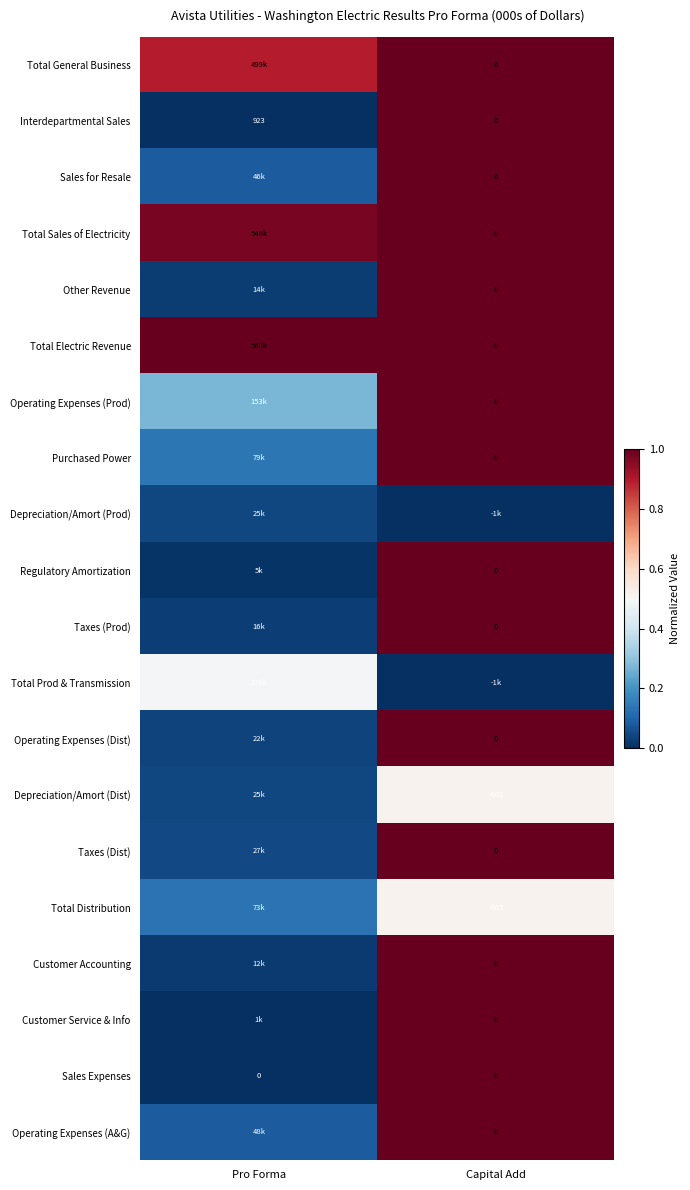

What is the difference between the highest and lowest values at Pro Forma?

1.0